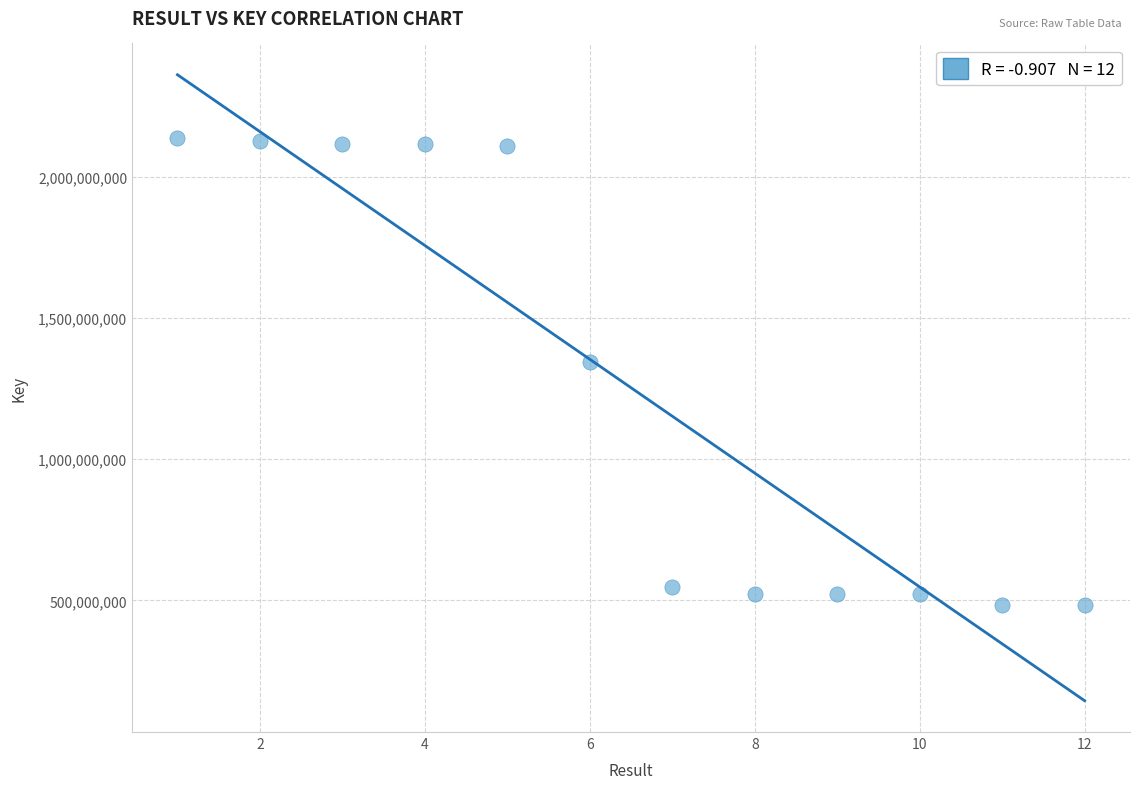

What Y value in the scatter plot is closest to 1310593950?

1344338205